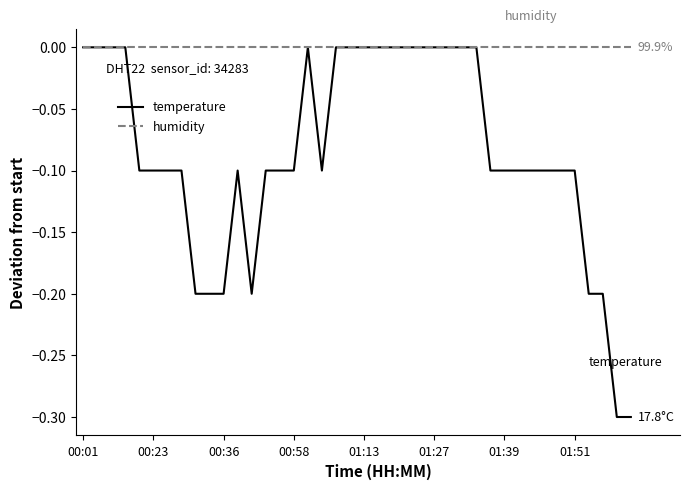

Which series has the widest spread of values?

temperature